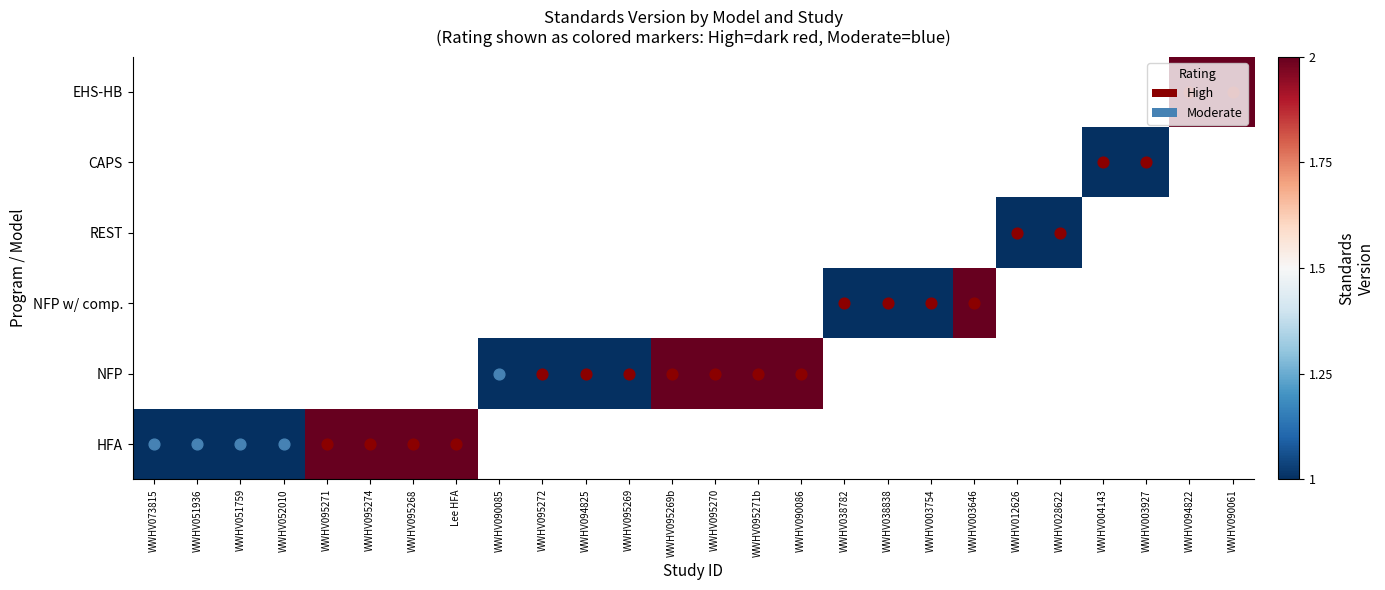

What is the minimum value shown in the chart?

1.0